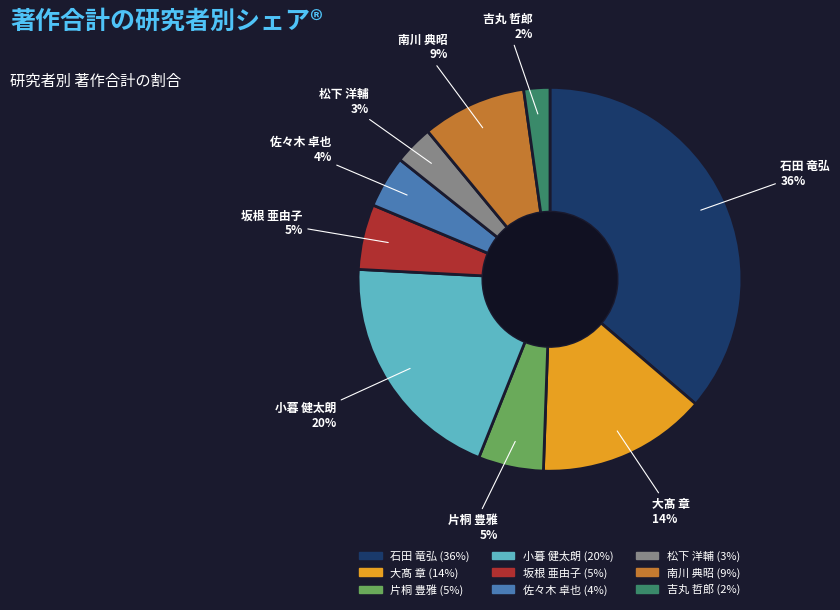

To the nearest percent, what is the difference between the 松下 洋輔 and 大髙 章 slice percentages?

11%